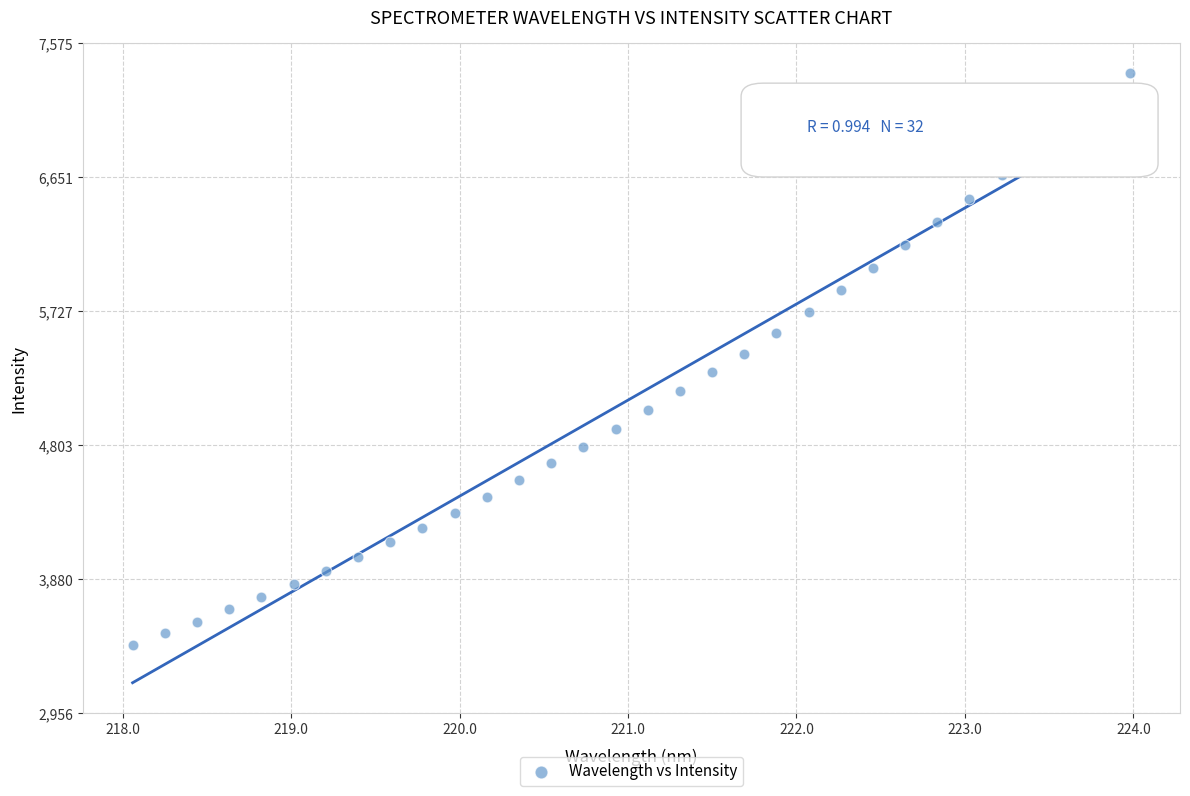

What is the range of Y values (max minus min)?

3935.5